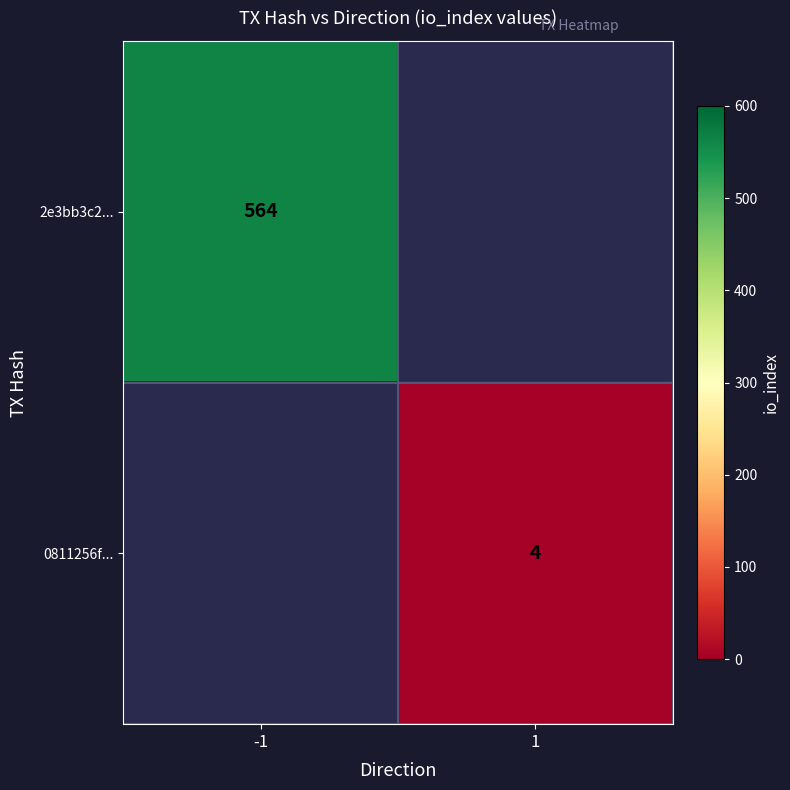

True or false: 0811256f... has a value of 4 at 1.

True